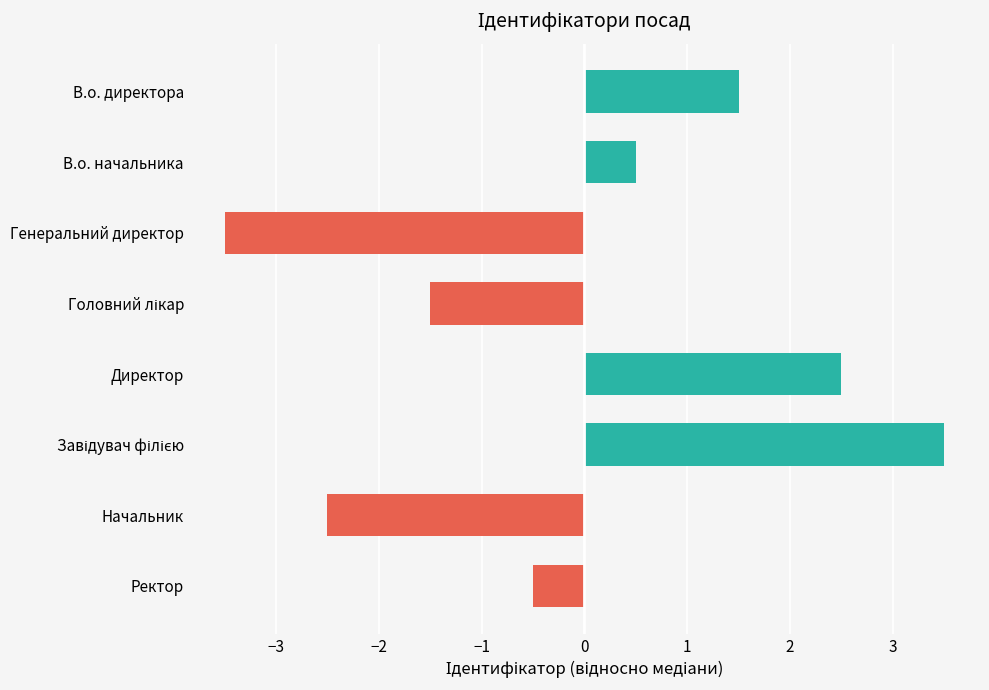

What is the maximum value shown in the chart?

3.5